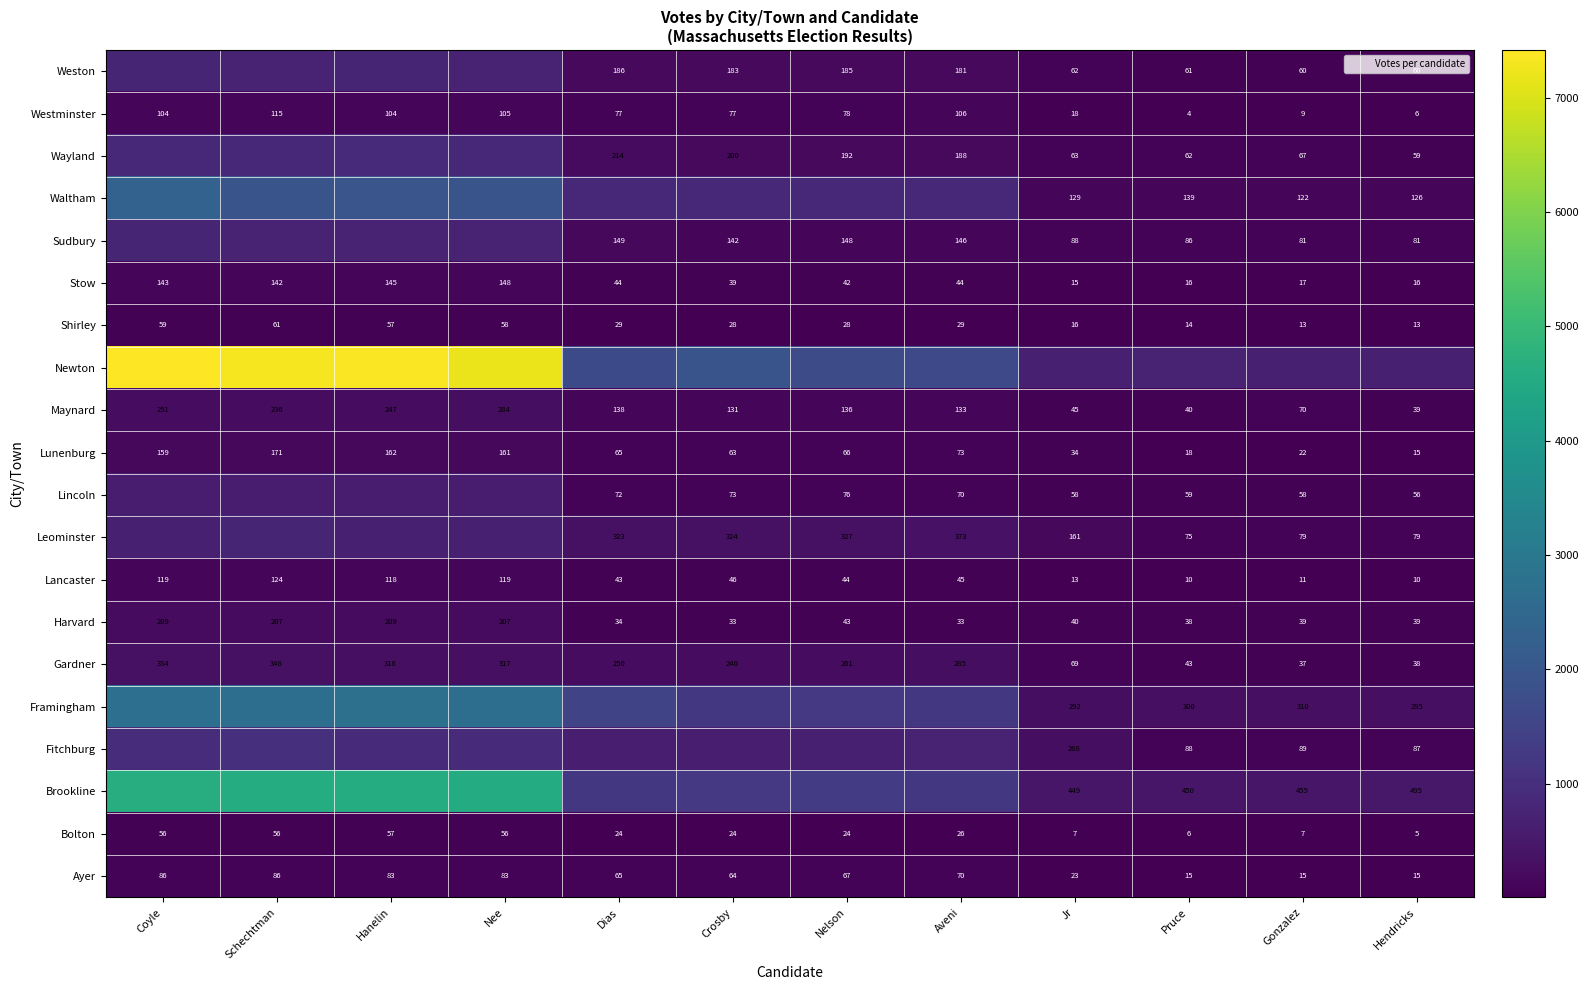

How many series are shown in this chart?

20